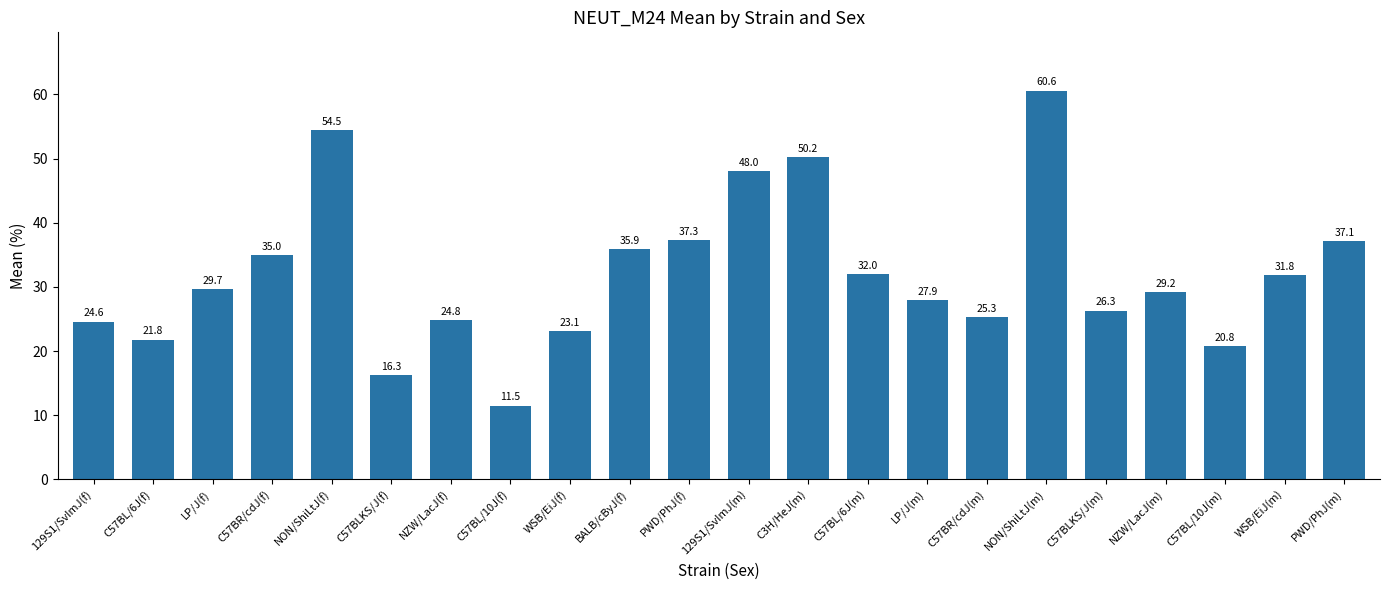

Reading left to right, extract all data points from this chart.

129S1/SvImJ(f)=24.6	C57BL/6J(f)=21.8	LP/J(f)=29.7	C57BR/cdJ(f)=35.0	NON/ShiLtJ(f)=54.5	C57BLKS/J(f)=16.3	NZW/LacJ(f)=24.8	C57BL/10J(f)=11.5	WSB/EiJ(f)=23.1	BALB/cByJ(f)=35.9	PWD/PhJ(f)=37.3	129S1/SvImJ(m)=48.0	C3H/HeJ(m)=50.2	C57BL/6J(m)=32.0	LP/J(m)=27.9	C57BR/cdJ(m)=25.3	NON/ShiLtJ(m)=60.6	C57BLKS/J(m)=26.3	NZW/LacJ(m)=29.2	C57BL/10J(m)=20.8	WSB/EiJ(m)=31.8	PWD/PhJ(m)=37.1